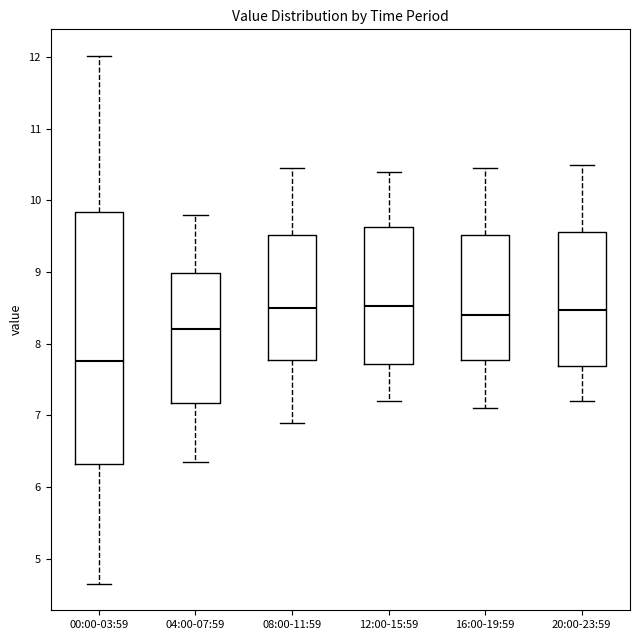

Which box has the lowest median line?

00:00-03:59